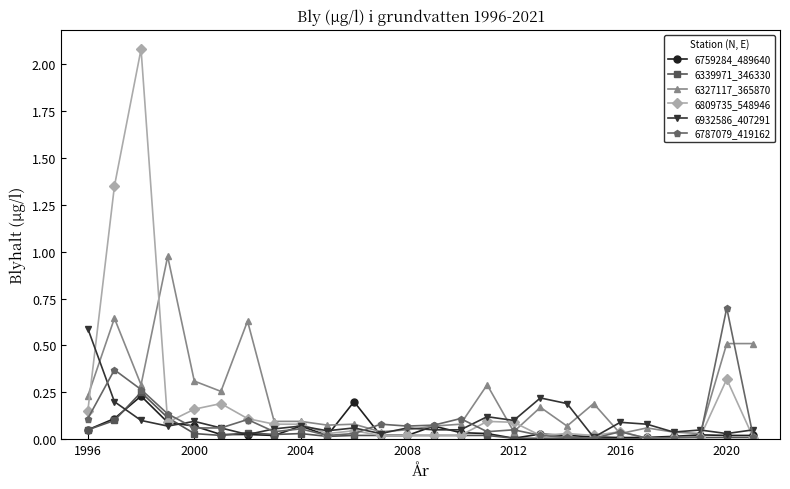

True or false: 6339971_346330 has more than 1 points higher than both neighbors.

True